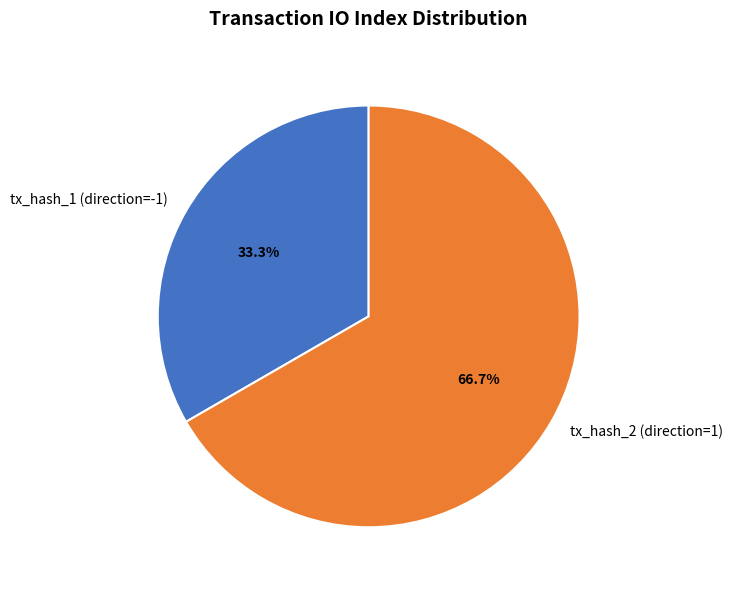

Which category has the biggest portion of the pie?

tx_hash_2 (direction=1)